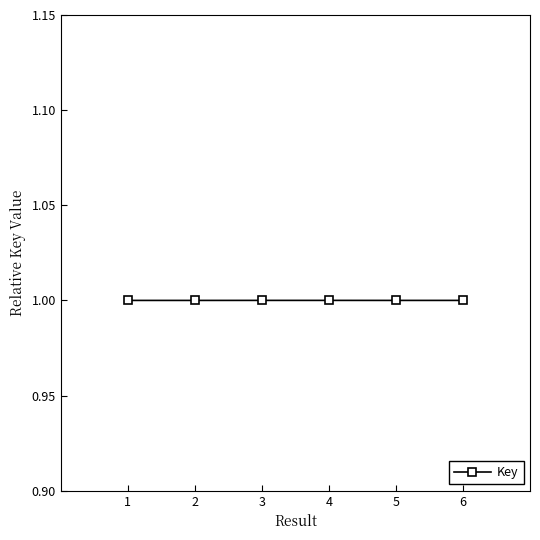

What is the minimum value shown in the chart?

1.0